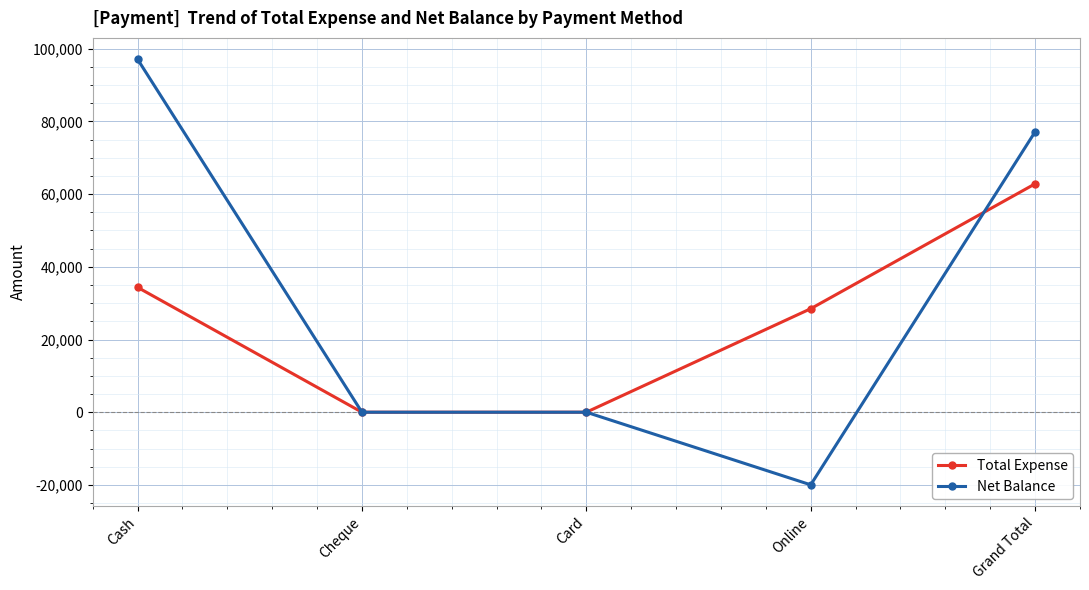

At which category does the chart reach its minimum across all series?

Online